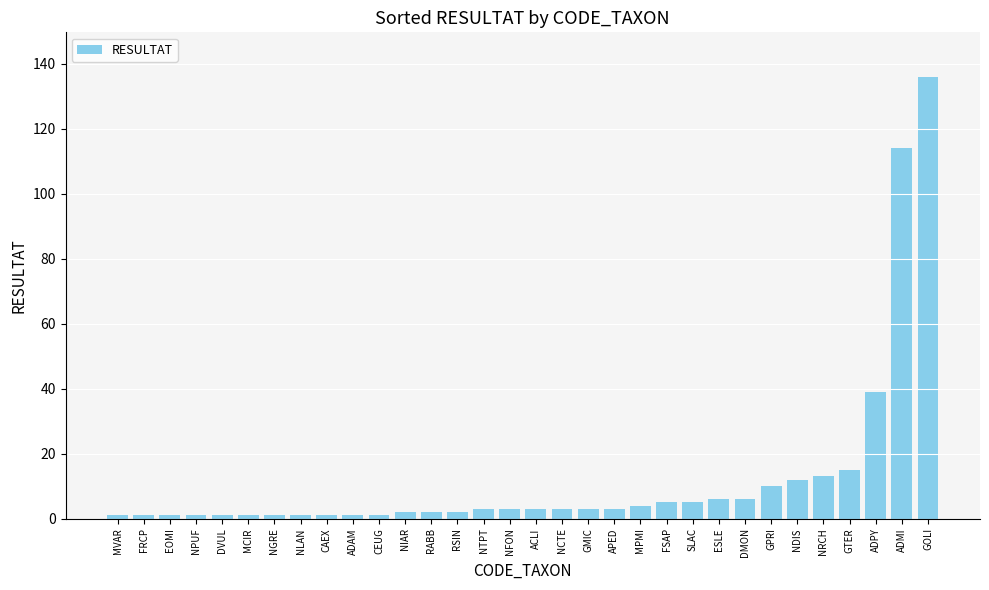

What is the difference between the second highest and second lowest values?

113